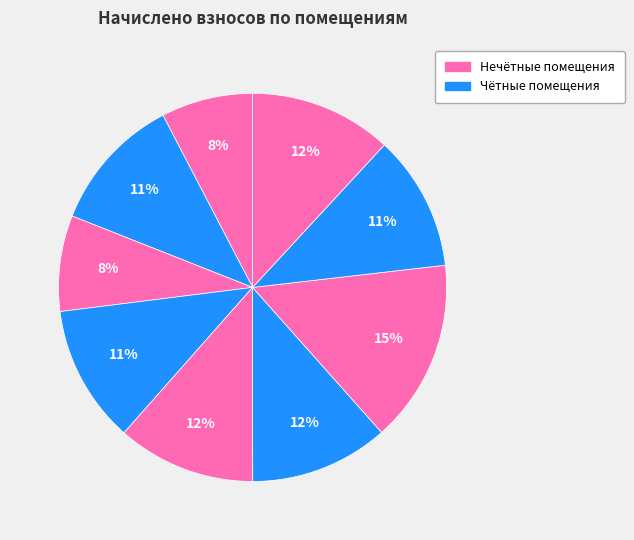

Count the number of slices in the pie.

9